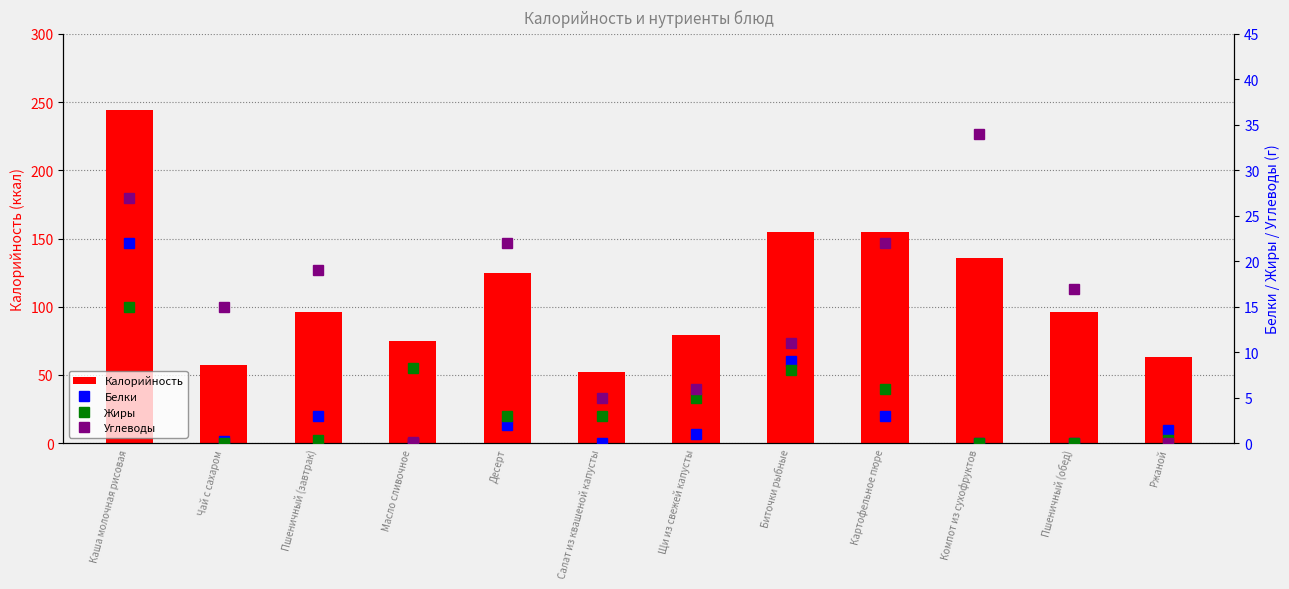

How many data points does each series have?

12